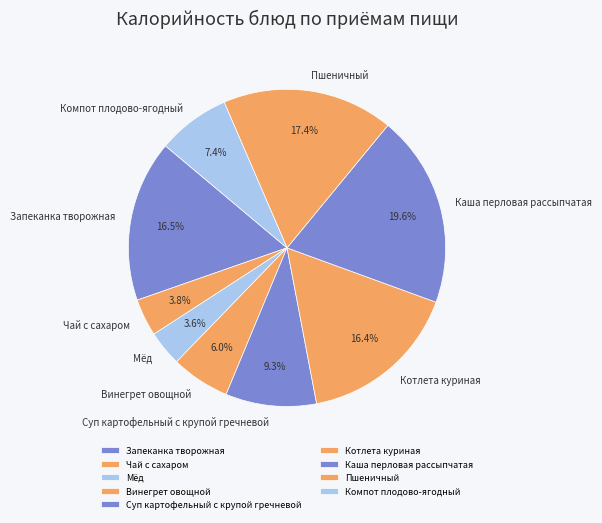

To the nearest percent, what percentage of the pie is Мёд?

4%